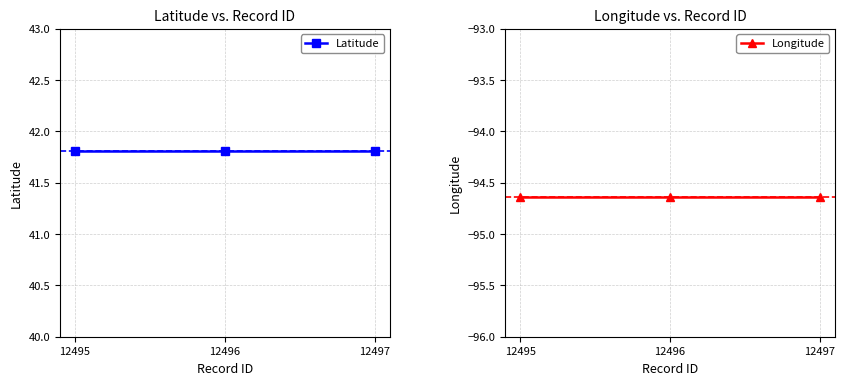

Rank the series by their average value, from lowest to highest.

Longitude, Latitude